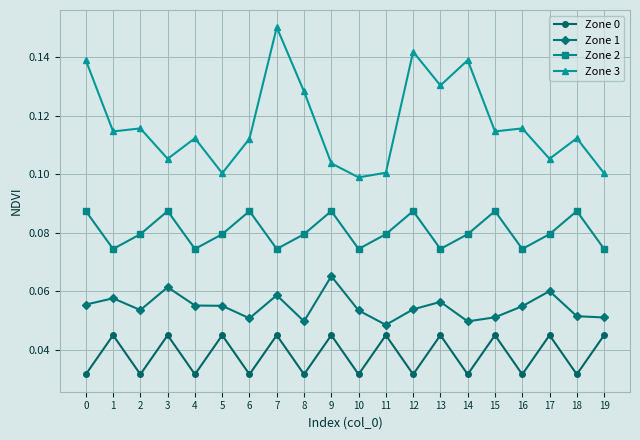

True or false: Zone 1 and Zone 2 cross at least once.

False